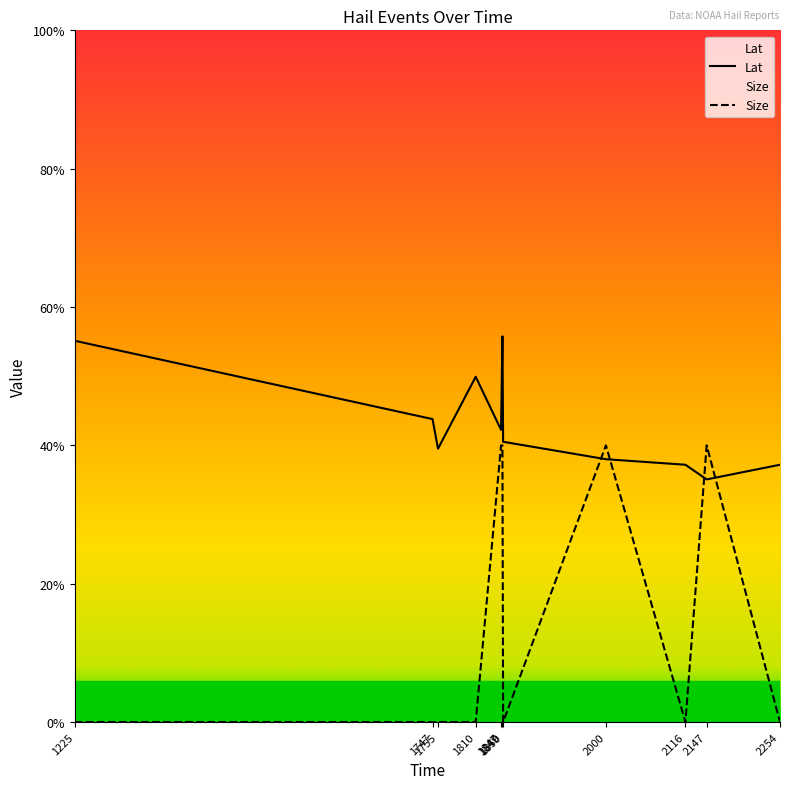

Which category has the highest value across all series?

1849